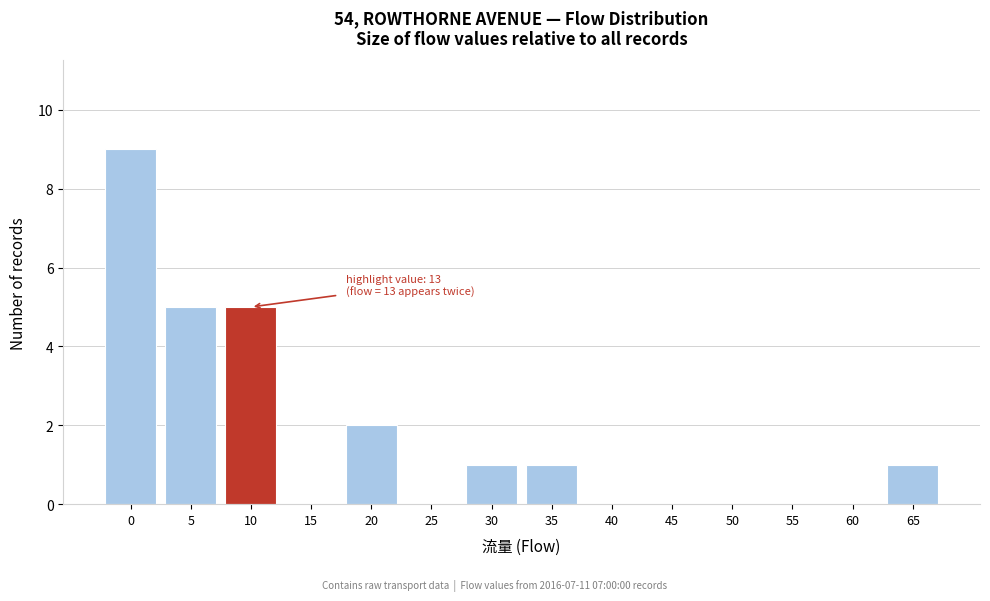

Reading left to right, list all the values displayed in this chart.

0=9	5=5	10=5	15=0	20=2	25=0	30=1	35=1	40=0	45=0	50=0	55=0	60=0	65=1